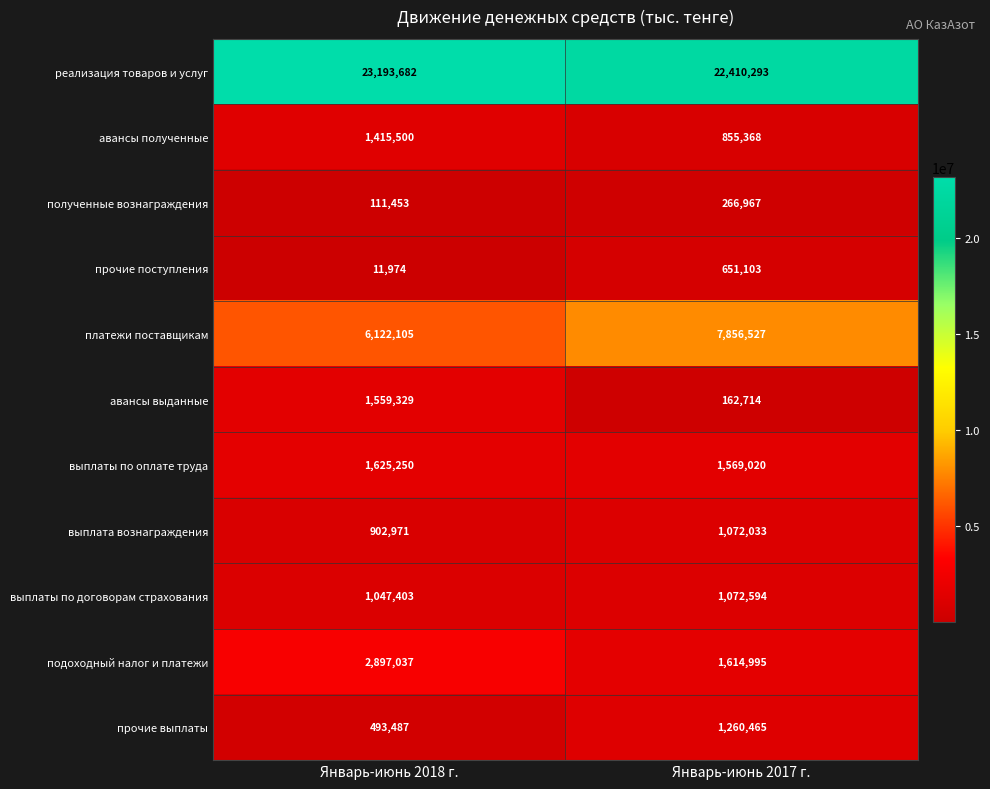

Rank the series at Январь-июнь 2018 г. from highest to lowest value.

реализация товаров и услуг, платежи поставщикам, подоходный налог и платежи, выплаты по оплате труда, авансы выданные, авансы полученные, выплаты по договорам страхования, выплата вознаграждения, прочие выплаты, полученные вознаграждения, прочие поступления